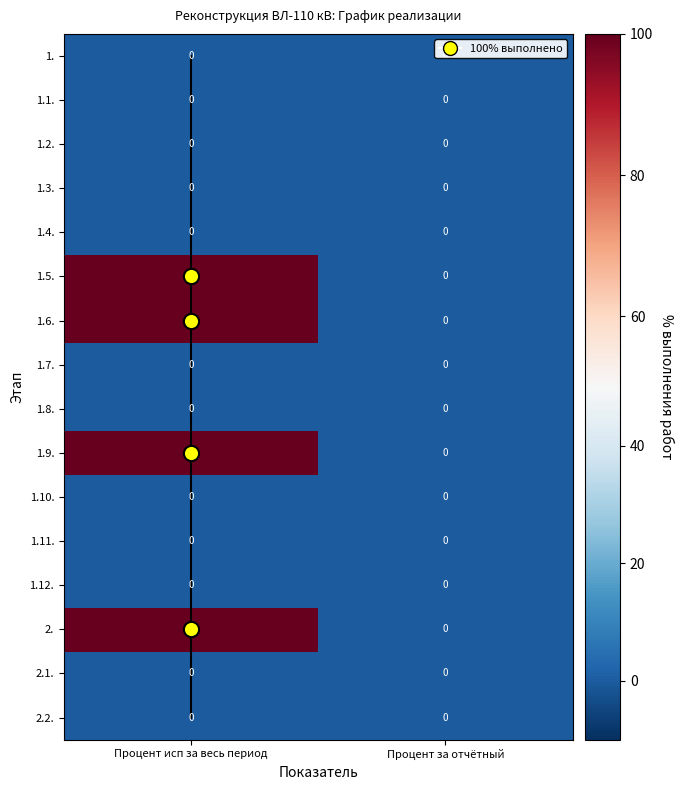

How many distinct data groups are displayed?

16